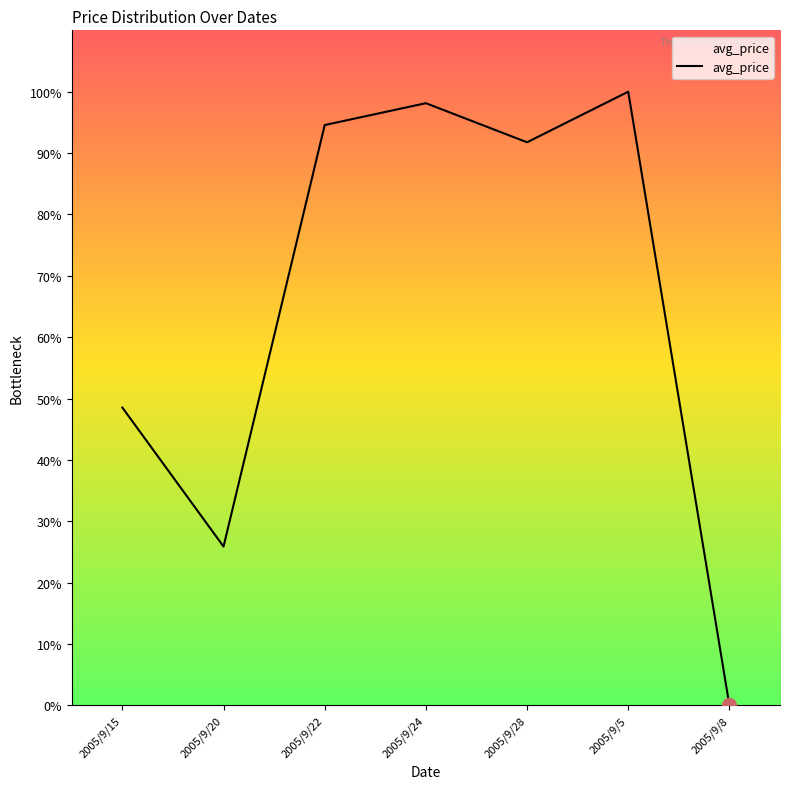

The value at 2005/9/22 is 46.3. True or false?

False